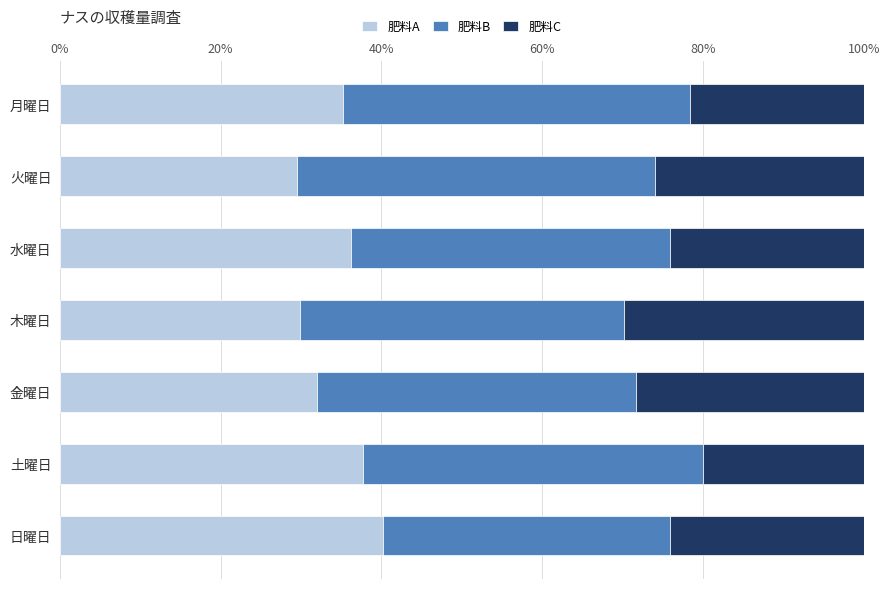

What is the sum of the 肥料A values at 木曜日 and 日曜日?

70.0